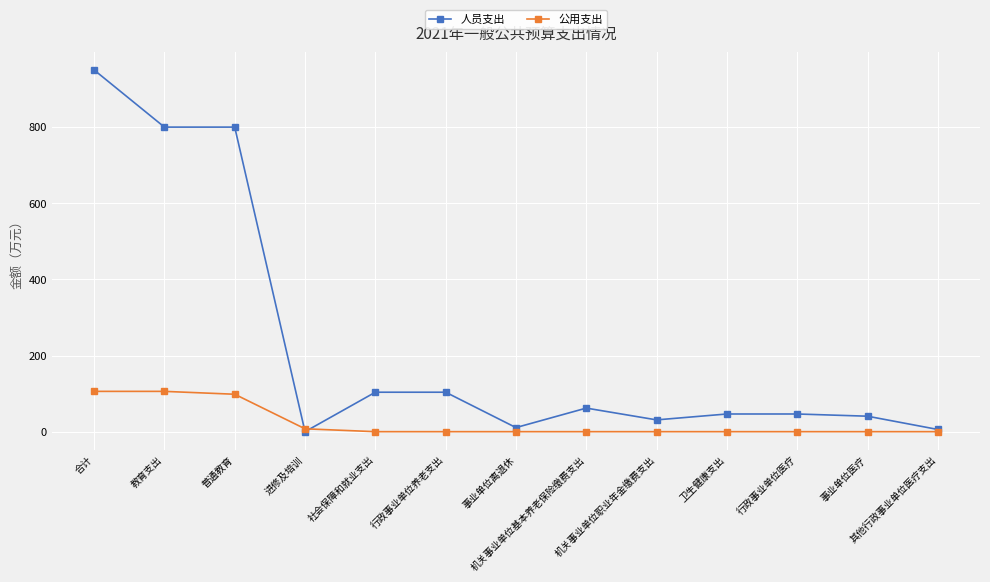

Rank the series by their maximum value, from highest to lowest.

人员支出, 公用支出